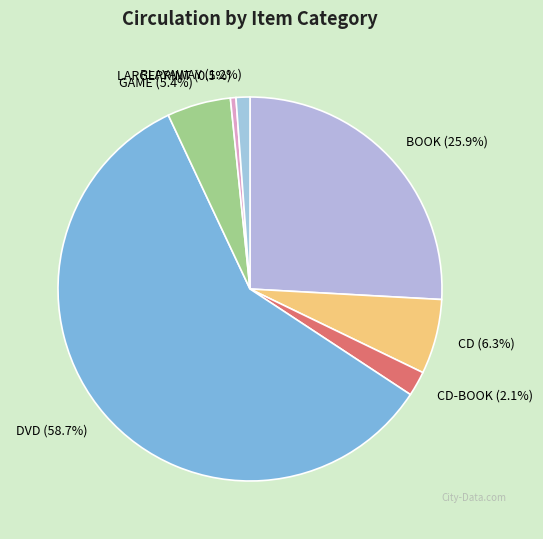

Is the sum of LARGEPRINT and CD greater than half?

No